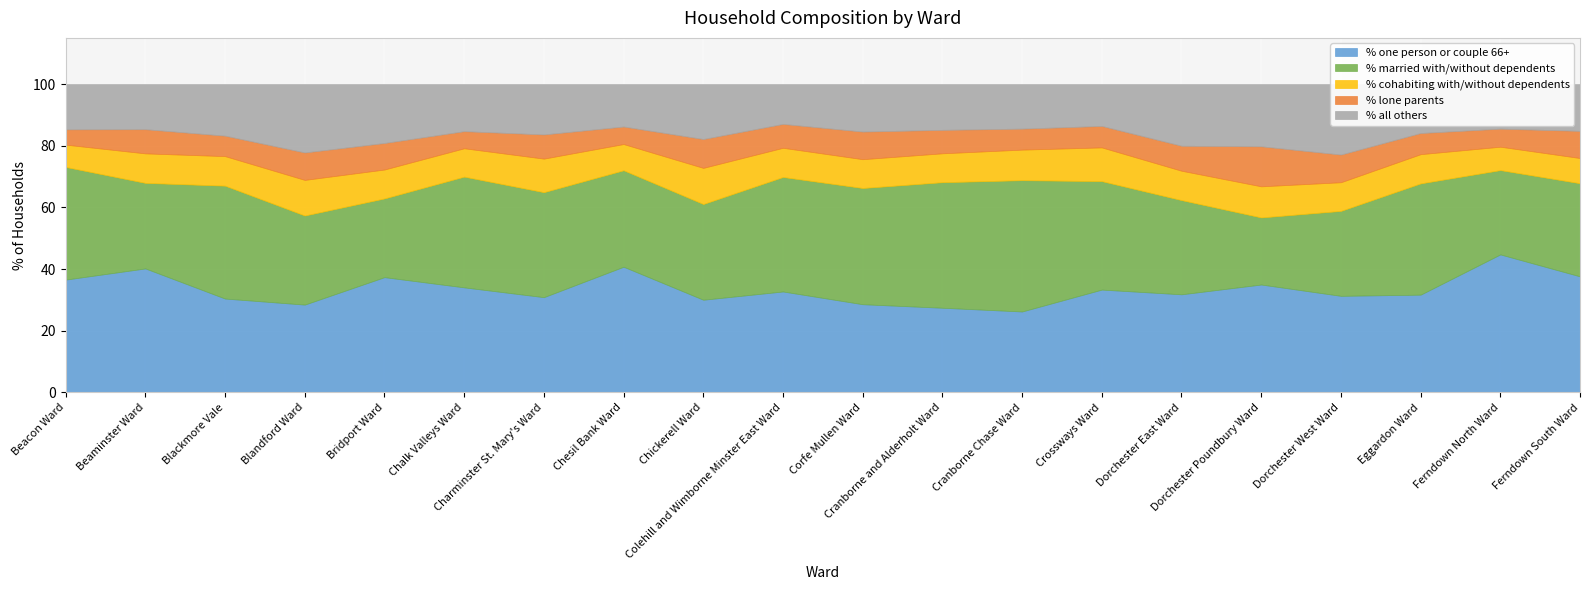

True or false: % all others and % lone parents cross at least once.

False